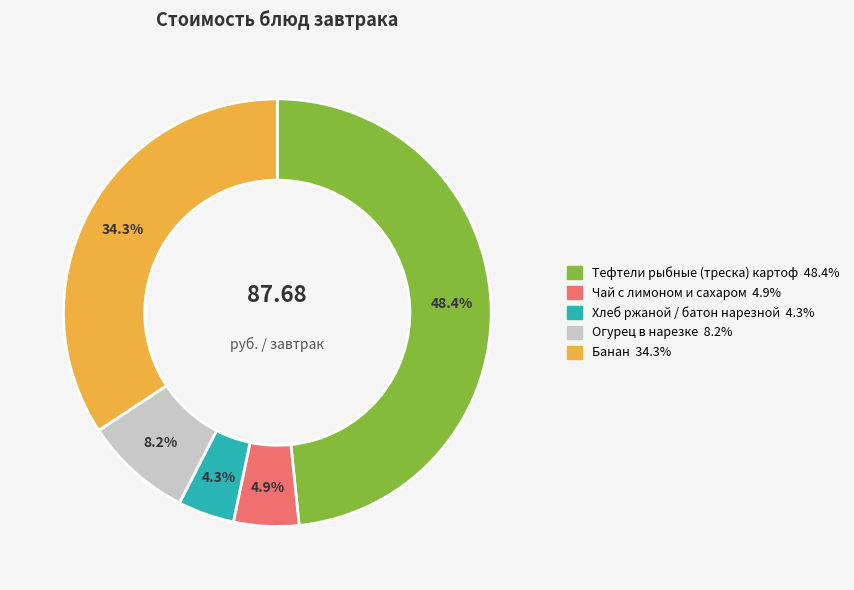

Is there a majority slice in this chart?

No